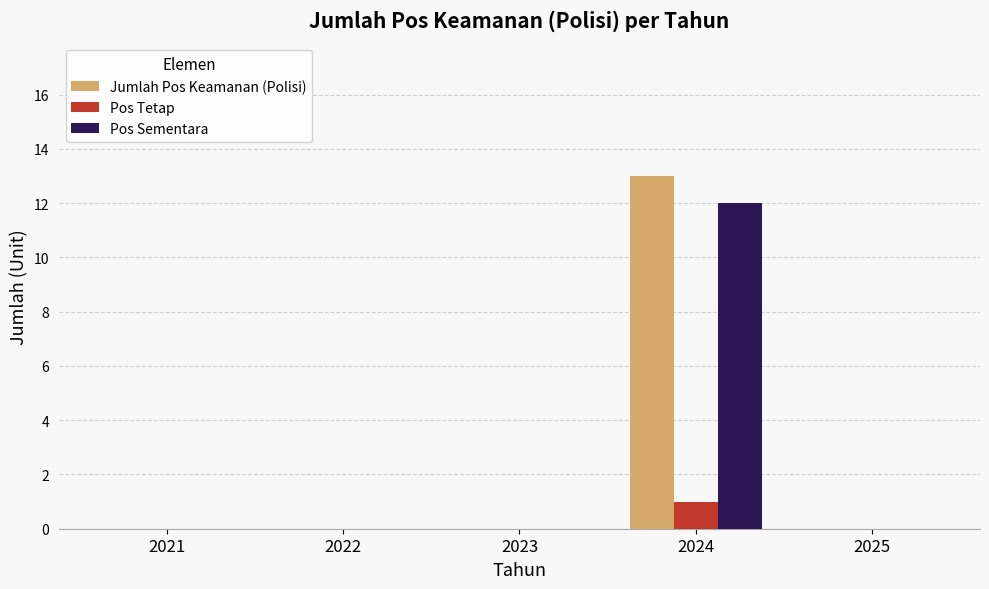

What is the sum of all Pos Sementara values?

12